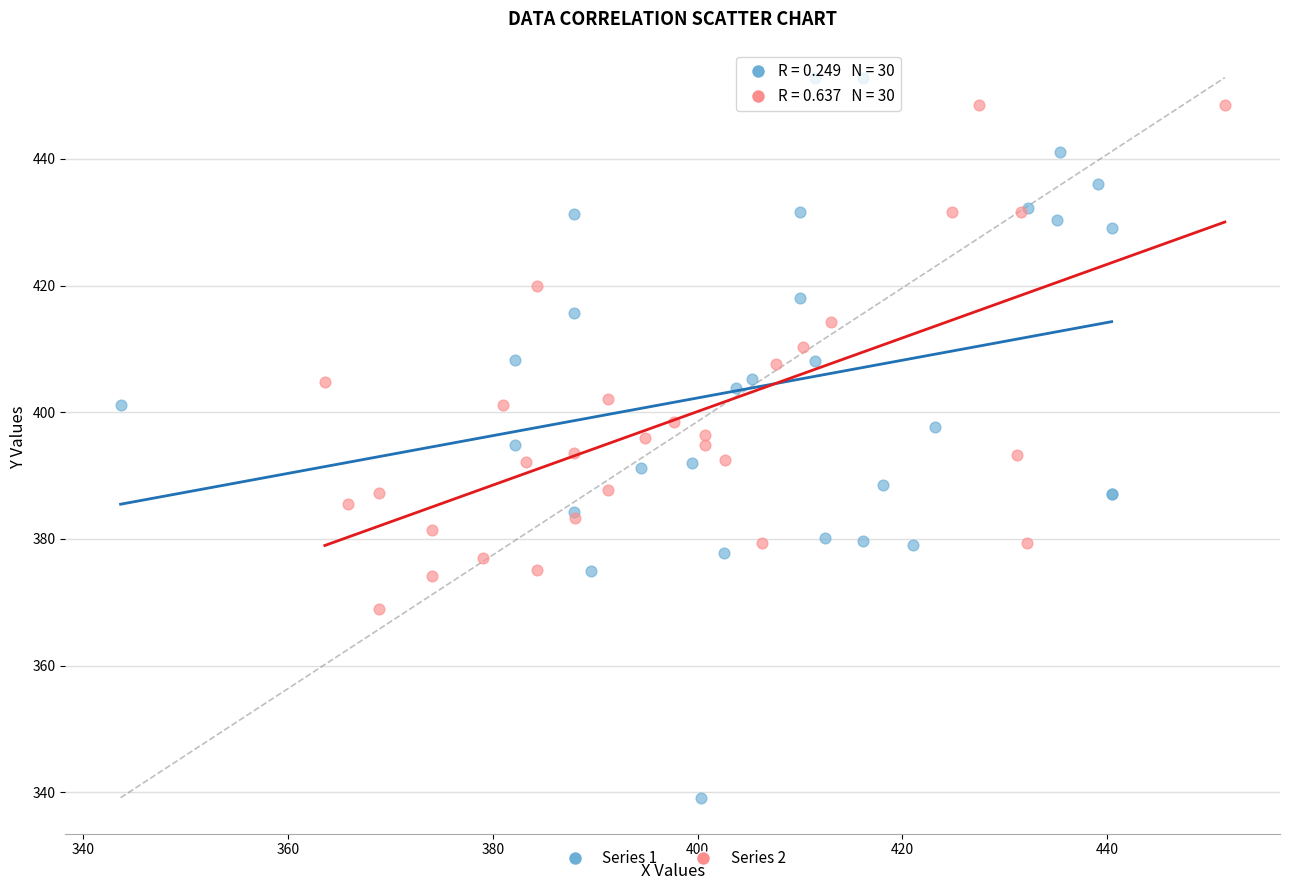

What are all the series names shown in the legend?

Series 1, Series 2